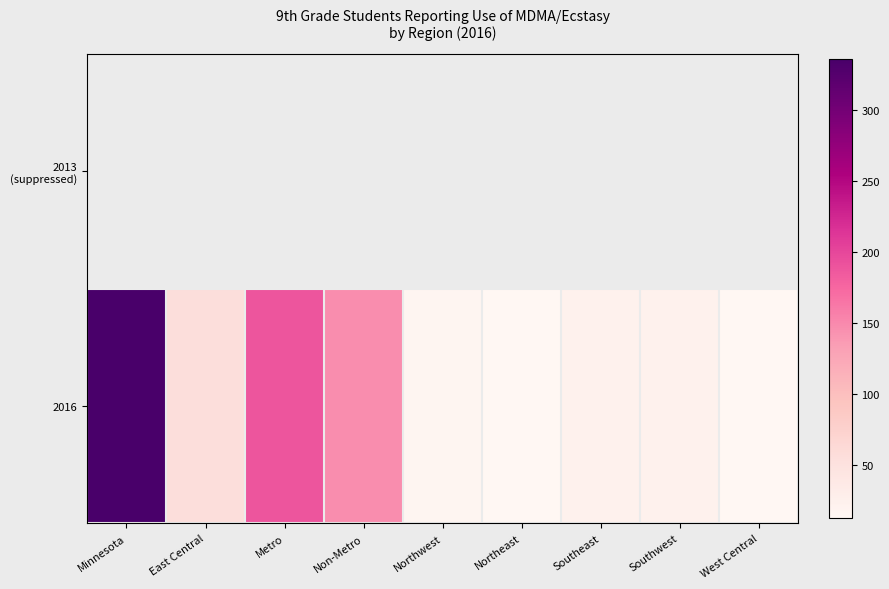

What is the difference between the maximum and minimum values in the 2016 series?

323.0